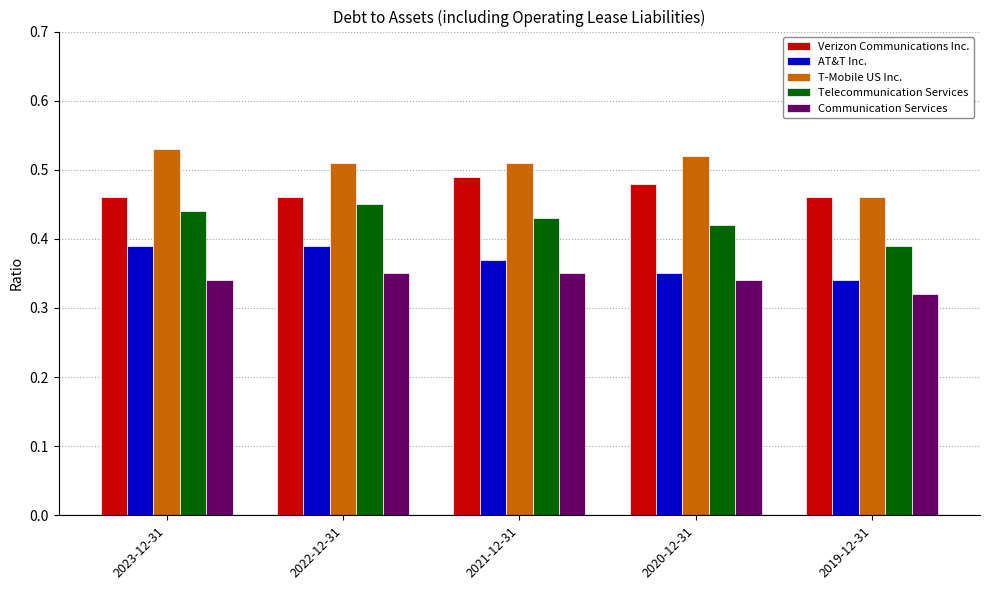

How many Communication Services values are between 0 and 1?

5